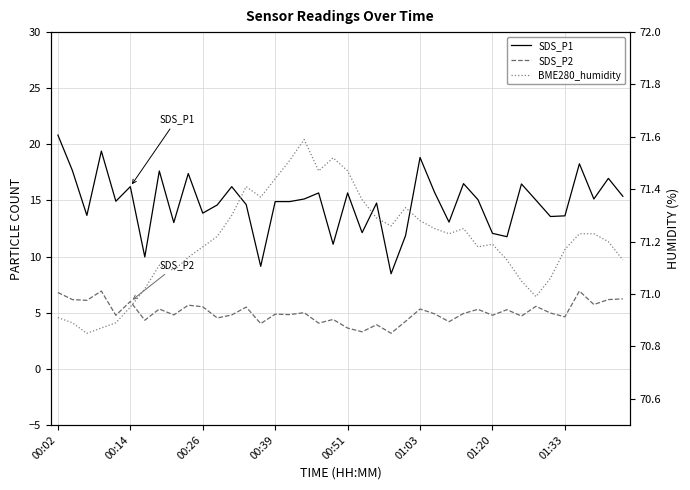

Is the value of SDS_P2 at 36 greater than the value of BME280_humidity at 00:51?

No